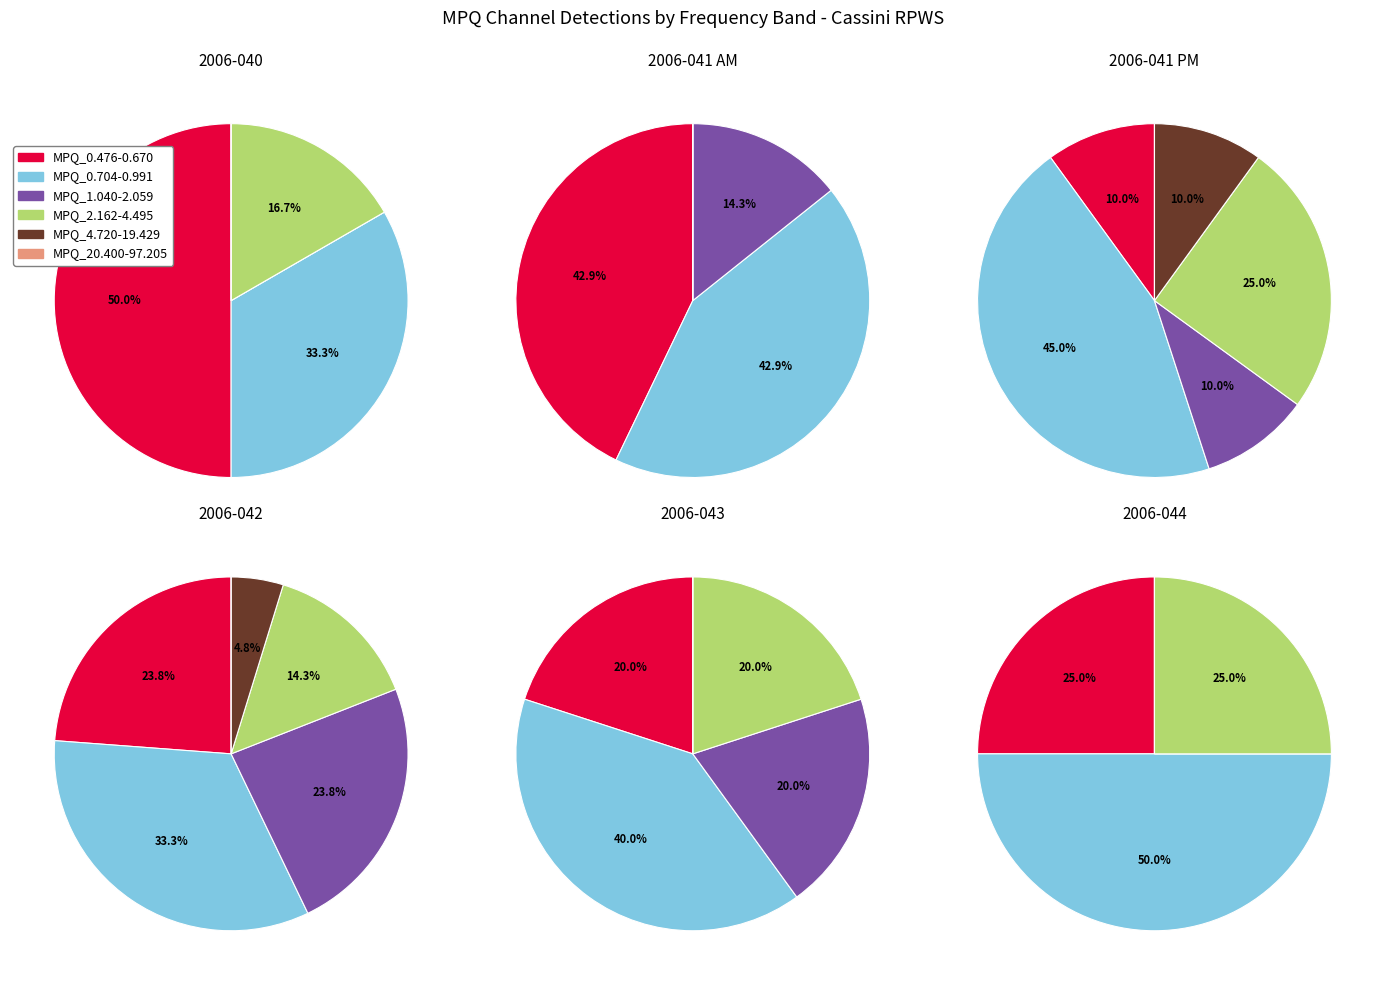

Is 13 the majority of the pie?

No